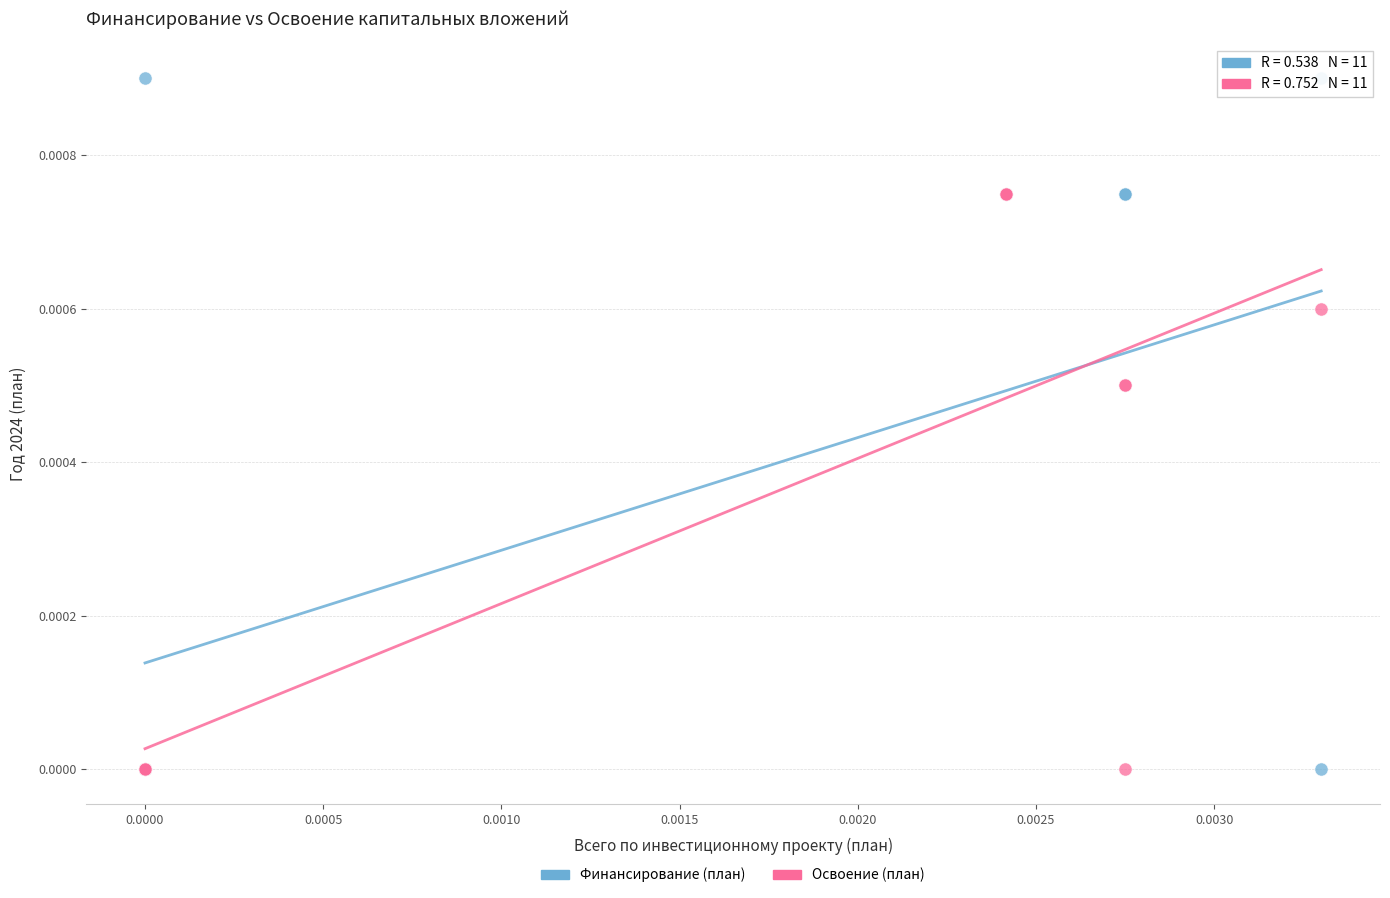

Which series contains the highest Y value?

Финансирование (план)